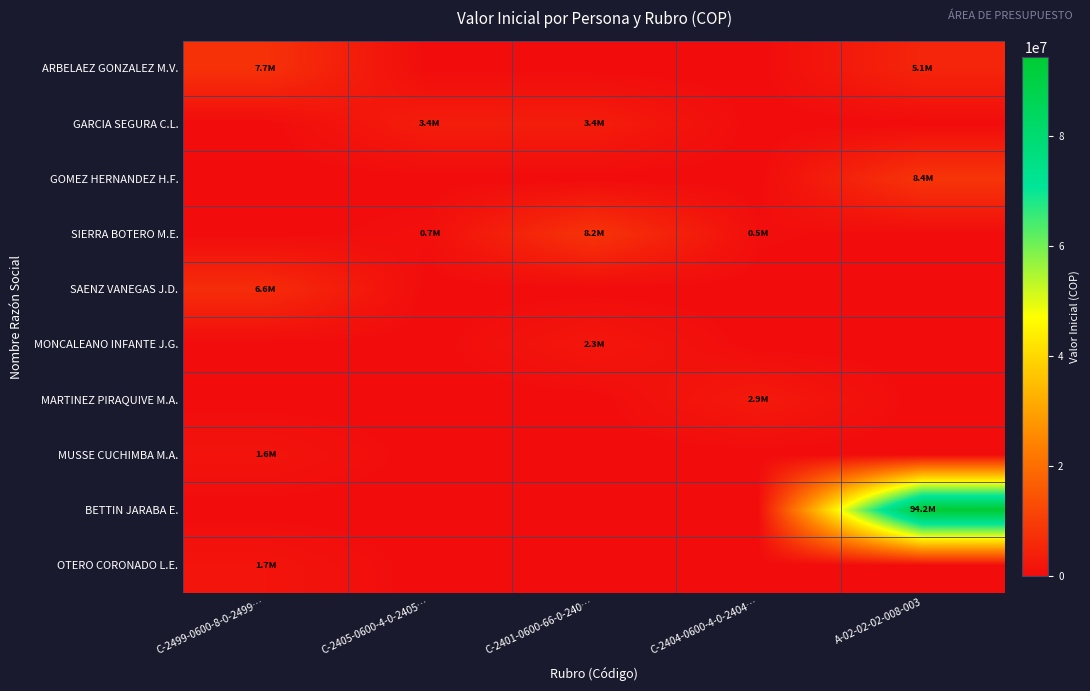

How many categories are shown in the chart?

5